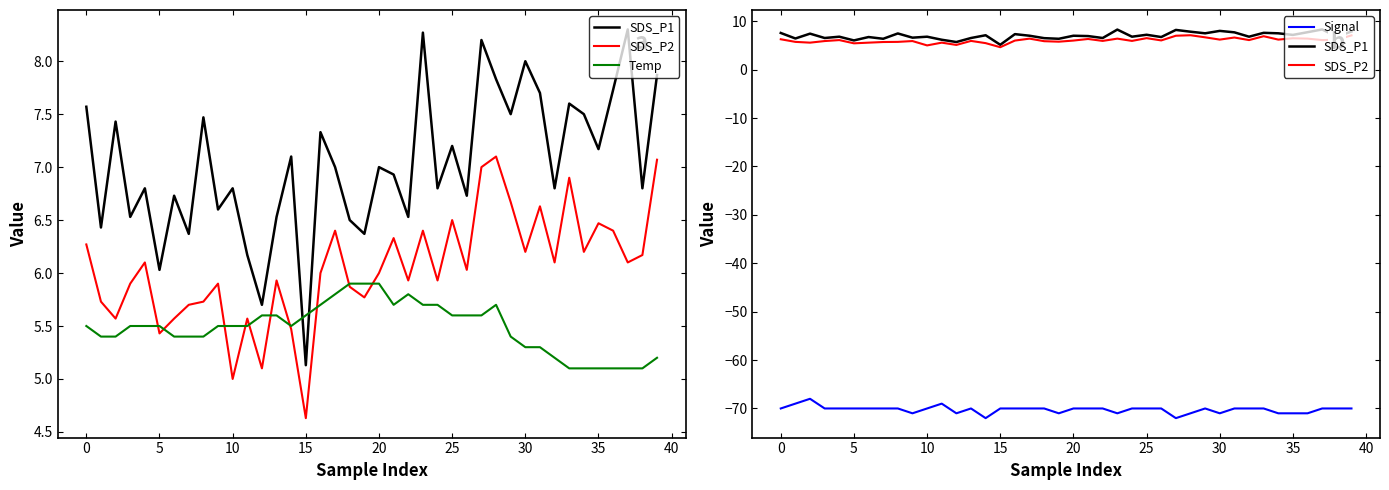

How many interior local peaks does the SDS_P2 series have?

12